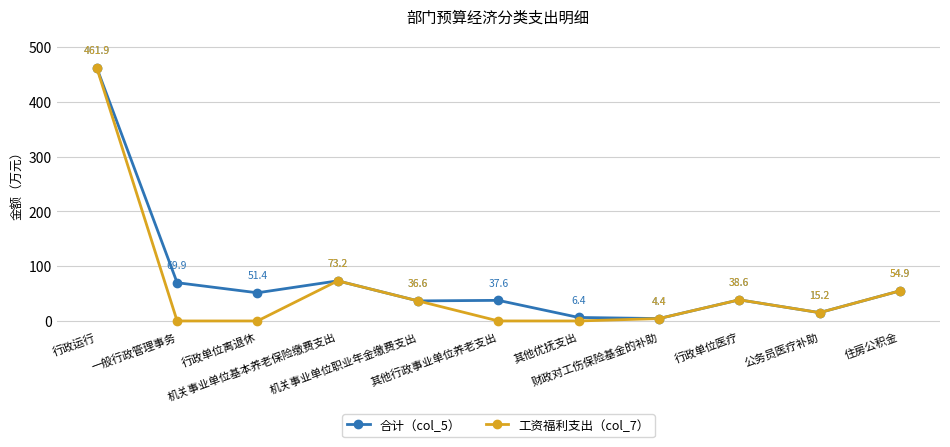

What are all the series names shown in the legend?

合计（col_5）, 工资福利支出（col_7）